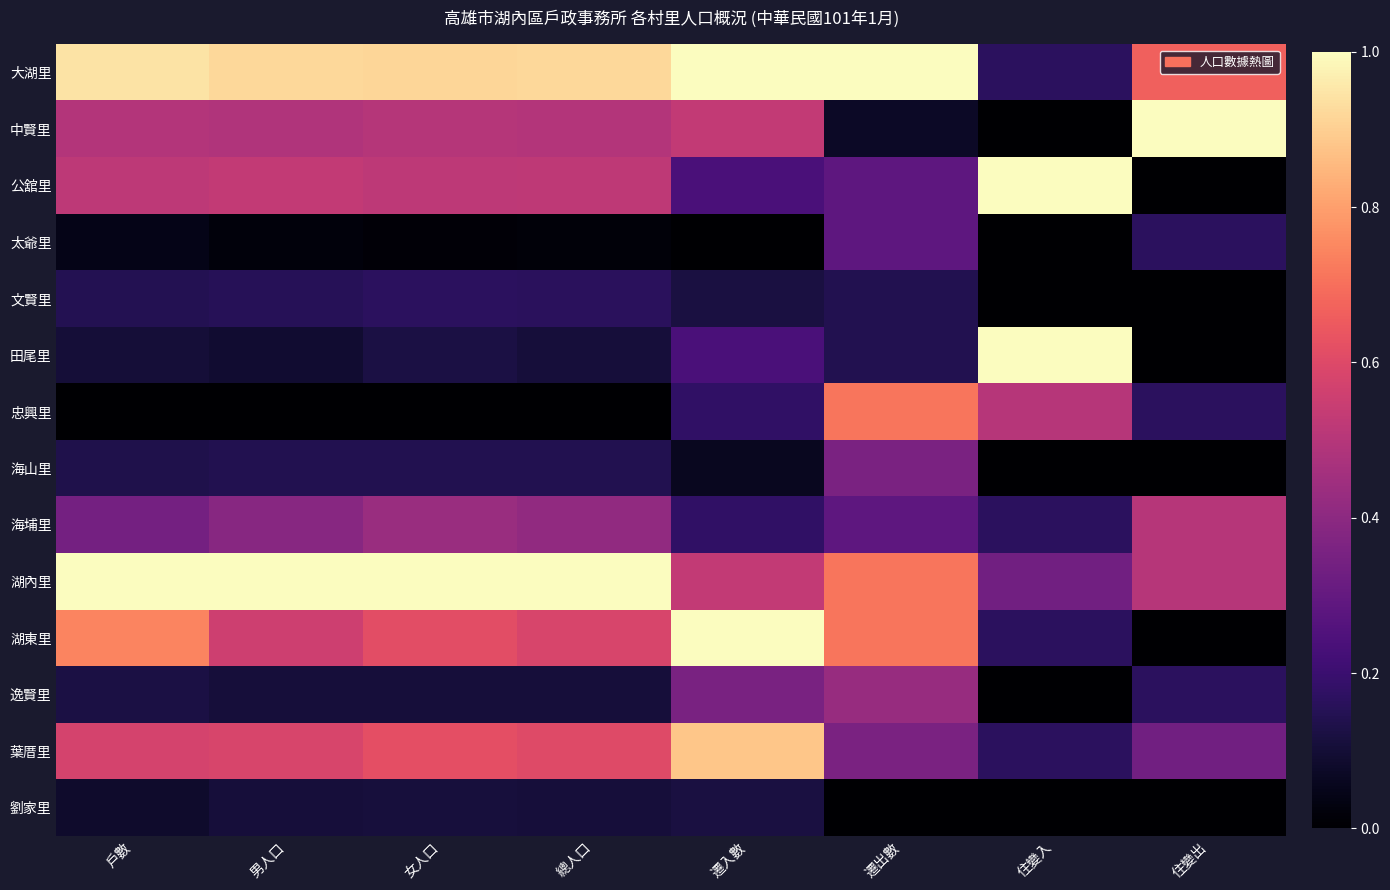

At which category does the chart reach its minimum across all series?

住變入